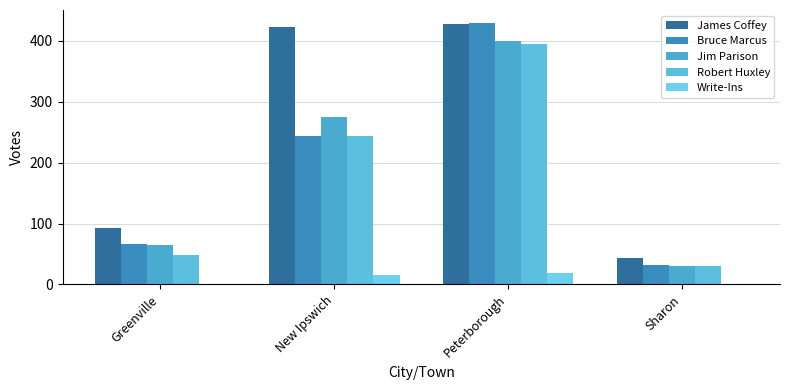

How many categories are shown in the chart?

4